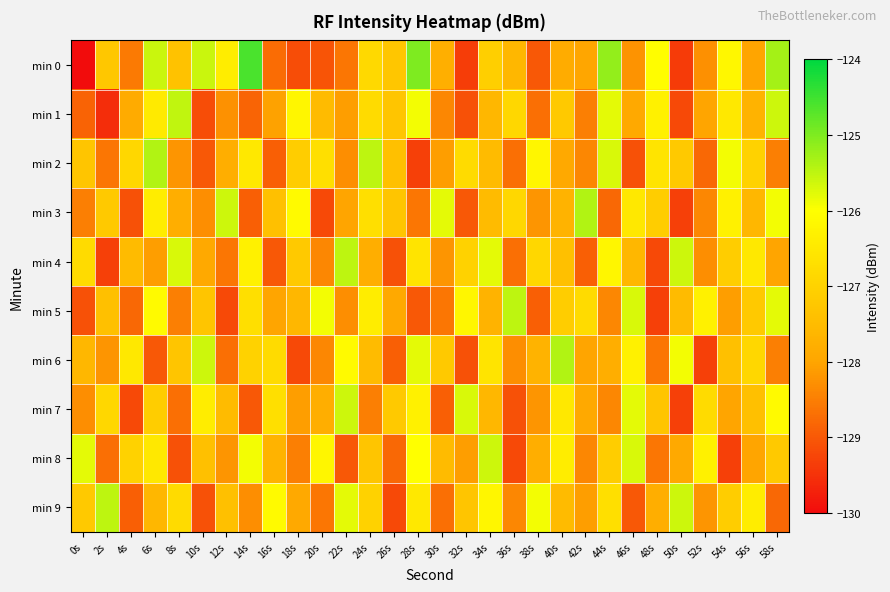

Rank the series at 44s from highest to lowest value.

min 0, min 2, min 1, min 4, min 9, min 8, min 6, min 5, min 7, min 3